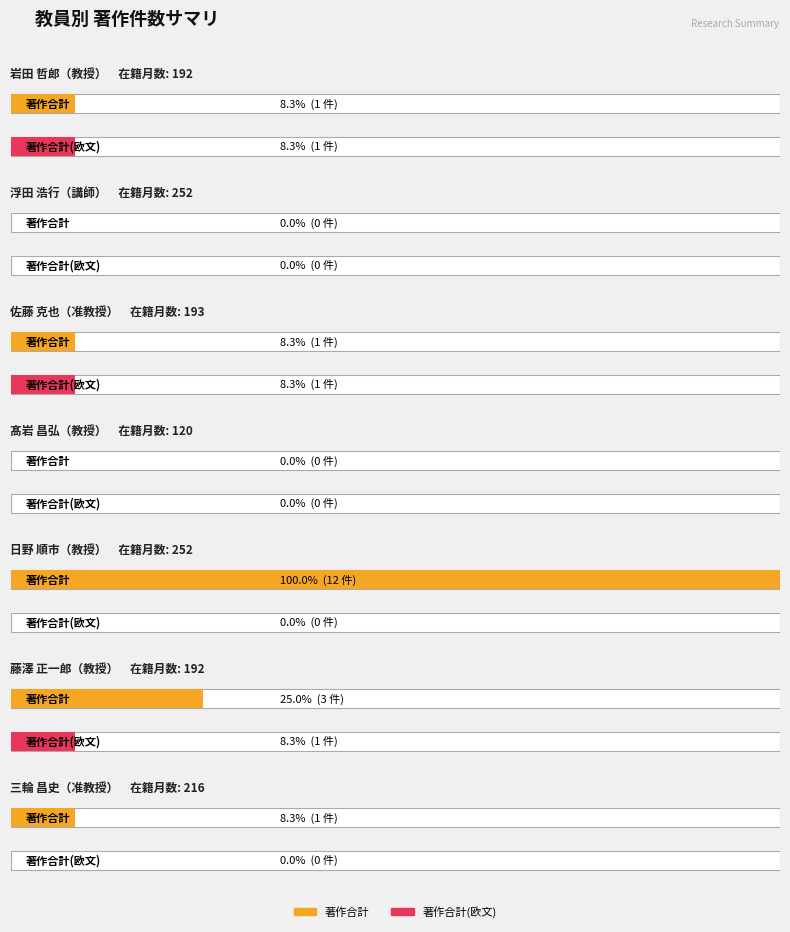

List the series in order of their peak value, lowest first.

著作合計(欧文), 著作合計